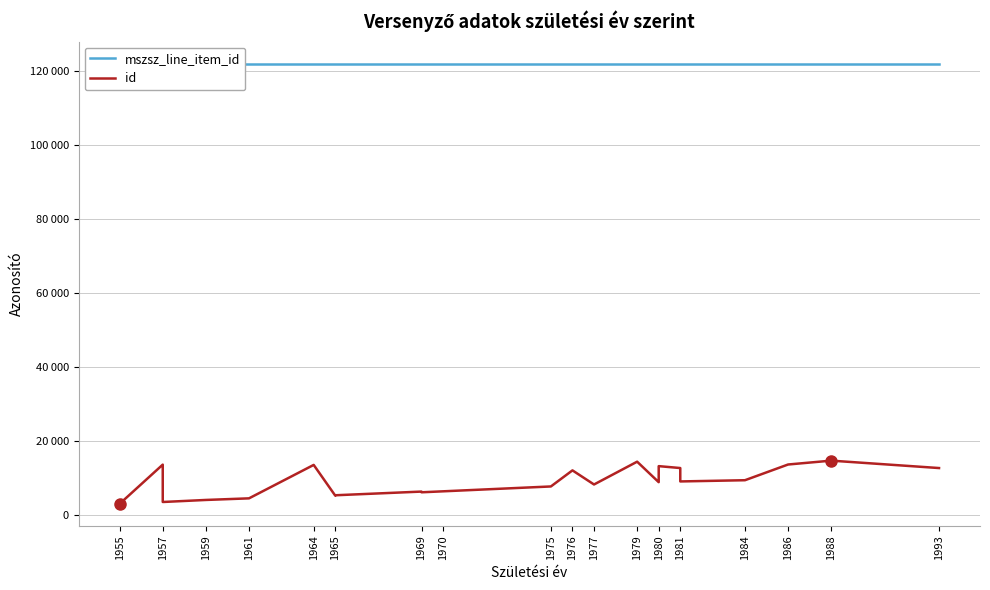

Is this an area chart (filled region under the line)?

No